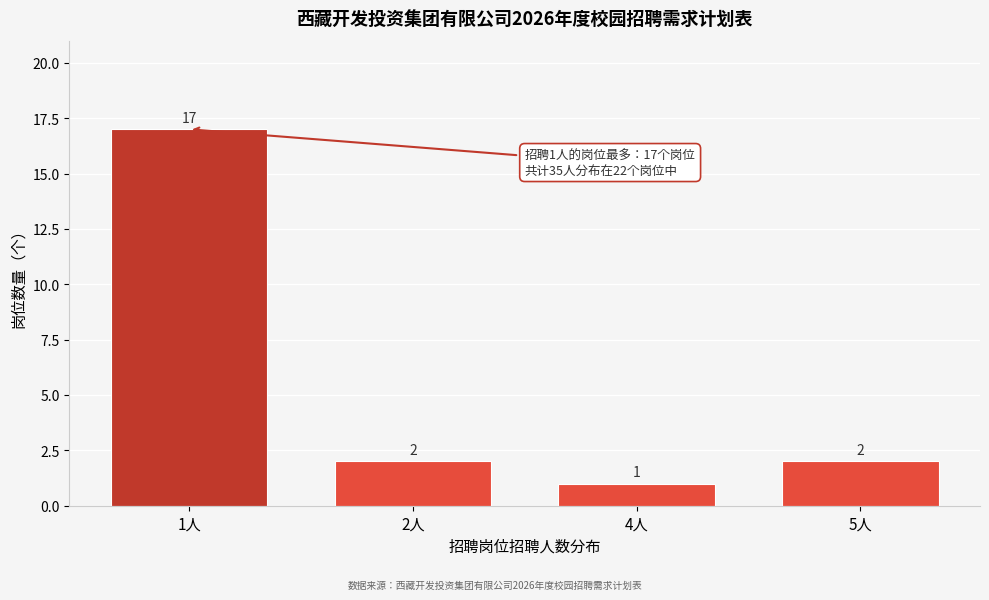

Reading right to left, list all the values displayed in this chart.

2	1	2	17